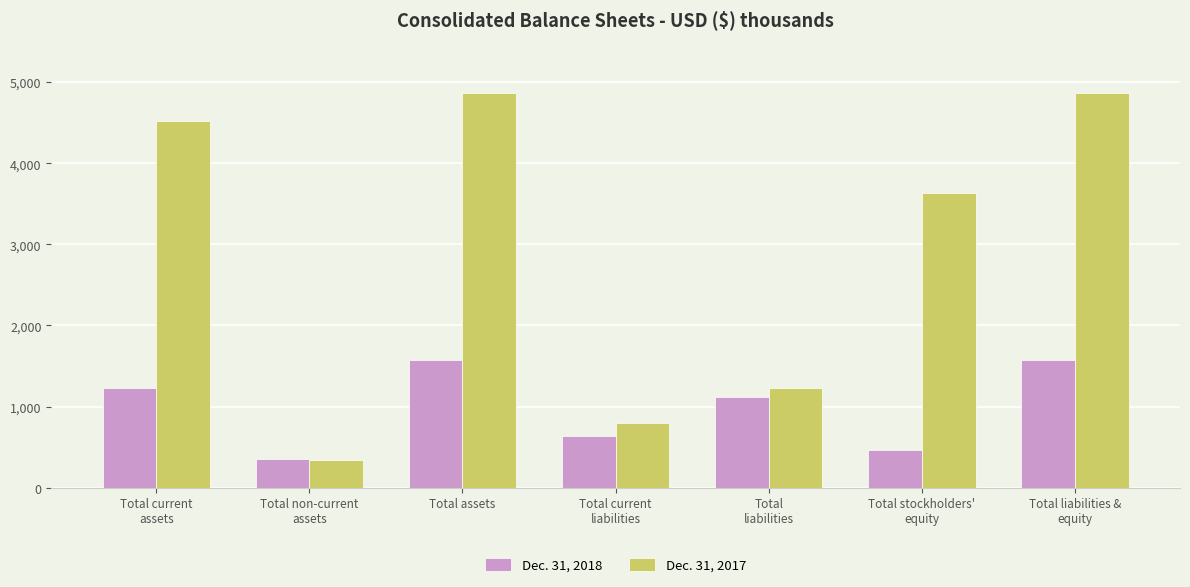

Reading left to right, transcribe all the data shown in this chart.

Dec. 31, 2018: 1230	354	1580	640	1117	463	1580
Dec. 31, 2017: 4521	344	4865	797	1231	3634	4865